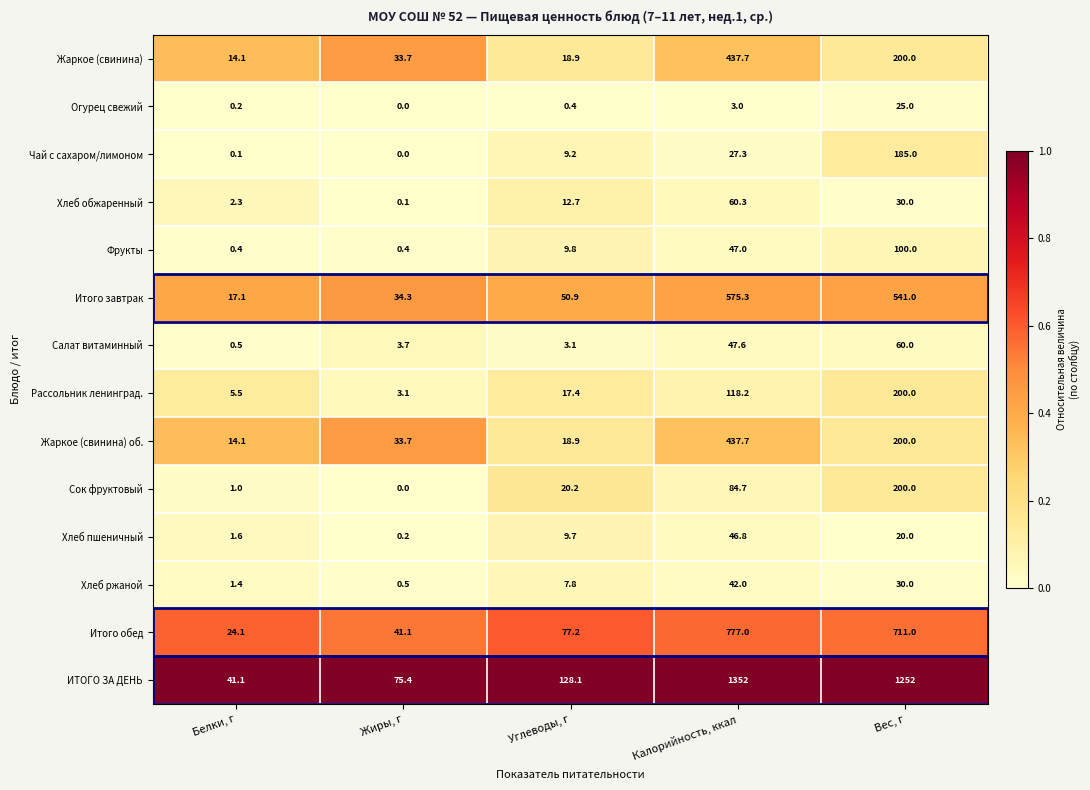

Where does the Жаркое (свинина) series first go above 33?

Жиры, г